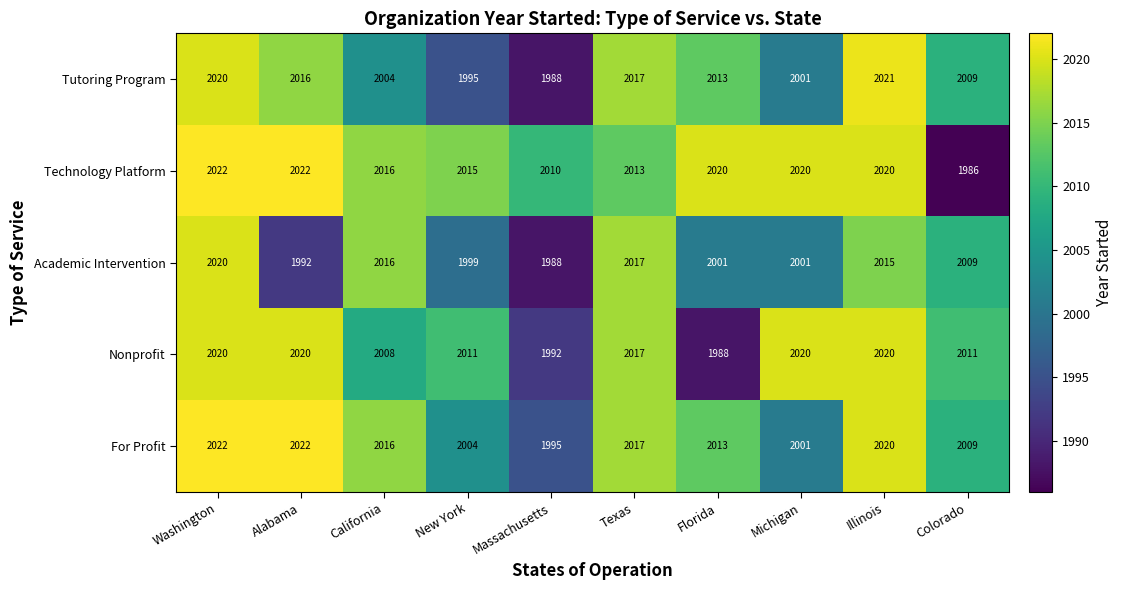

At which category does the chart reach its minimum across all series?

Colorado